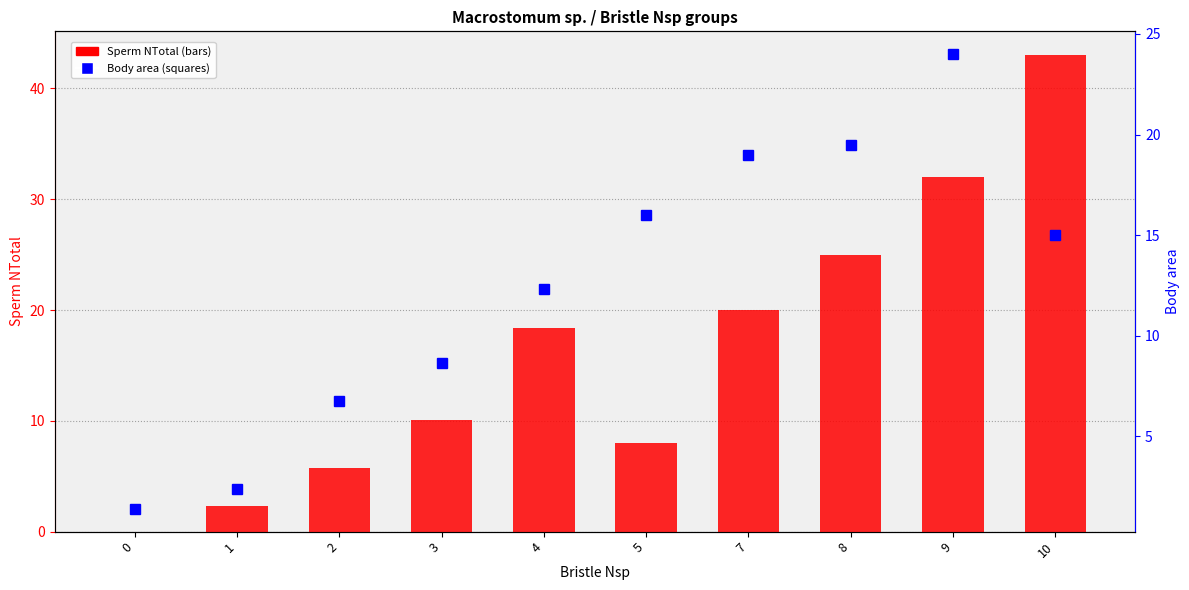

At which label does Sperm NTotal first exceed 18?

4